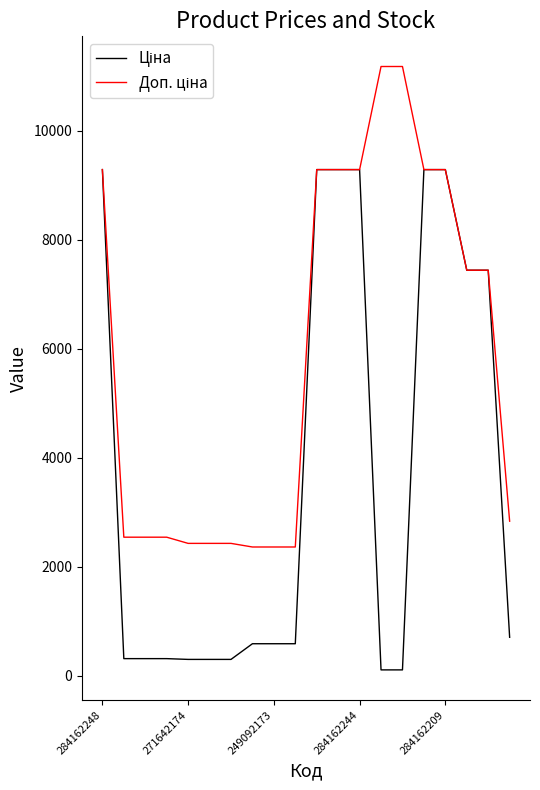

What is the greatest value displayed?

11182.0